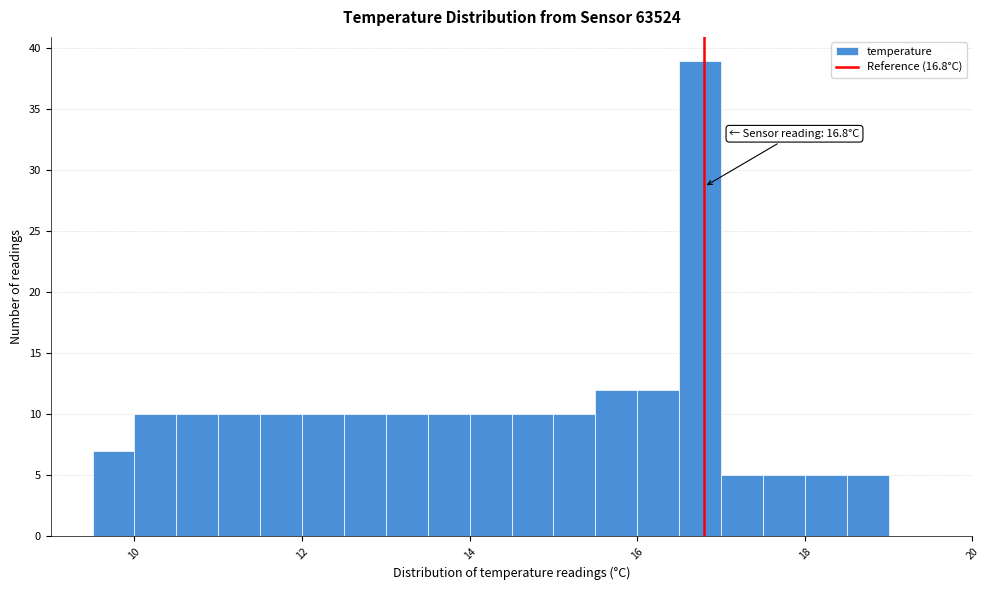

Around what value on the x-axis is the tallest bar? Give the approximate position of its centre, as read against the axis.

16.8